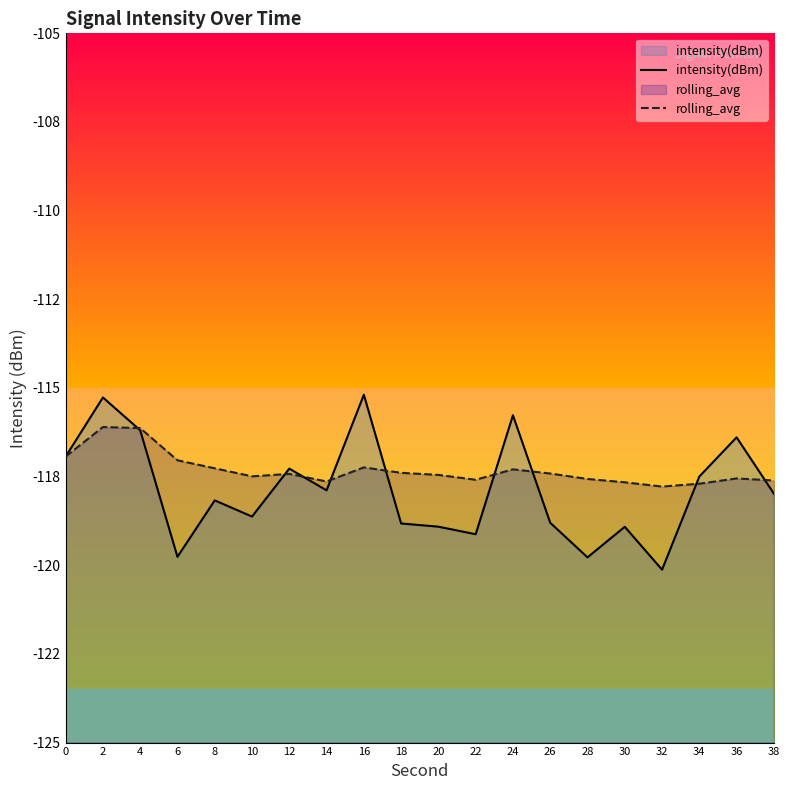

Rank the categories by rolling_avg value from lowest to highest.

32, 34, 30, 14, 38, 22, 28, 36, 10, 20, 12, 26, 18, 24, 8, 16, 6, 0, 4, 2